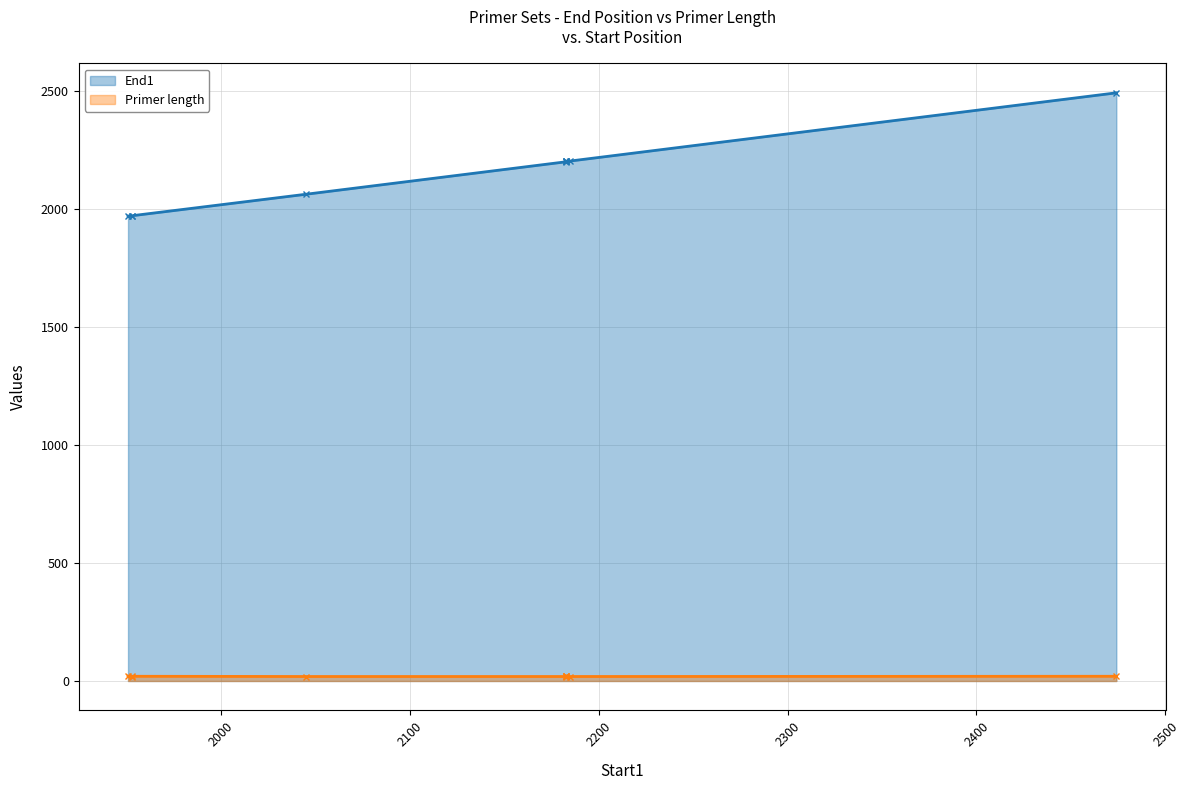

What is the sum of all Primer length values?

201